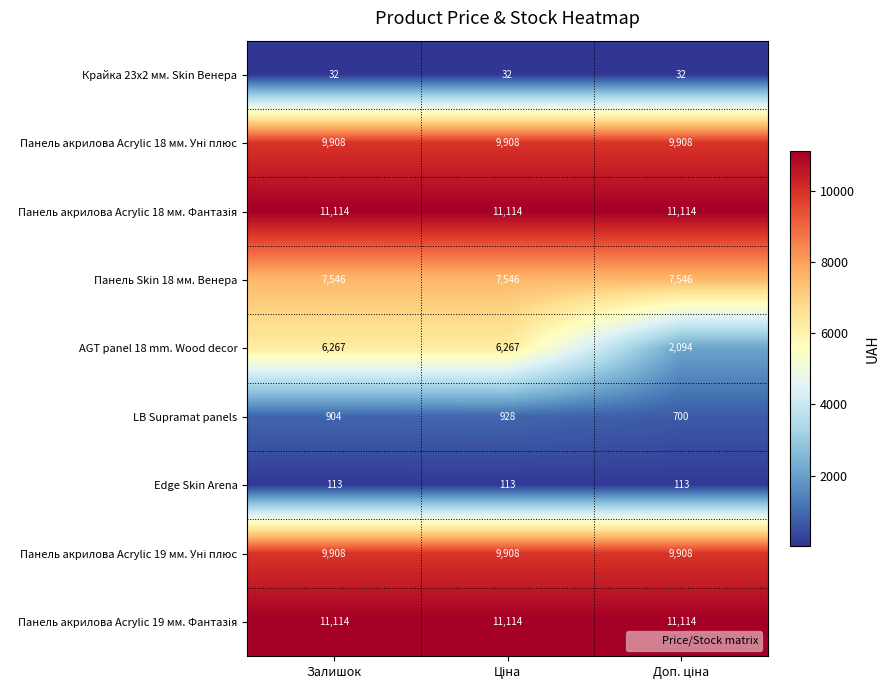

At how many categories does at least one series exceed 2782?

3